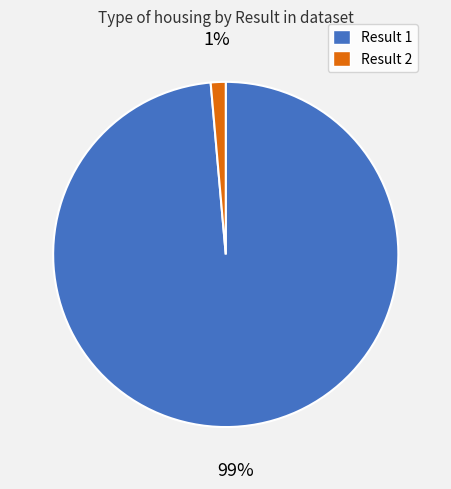

What is the majority slice?

Result 1